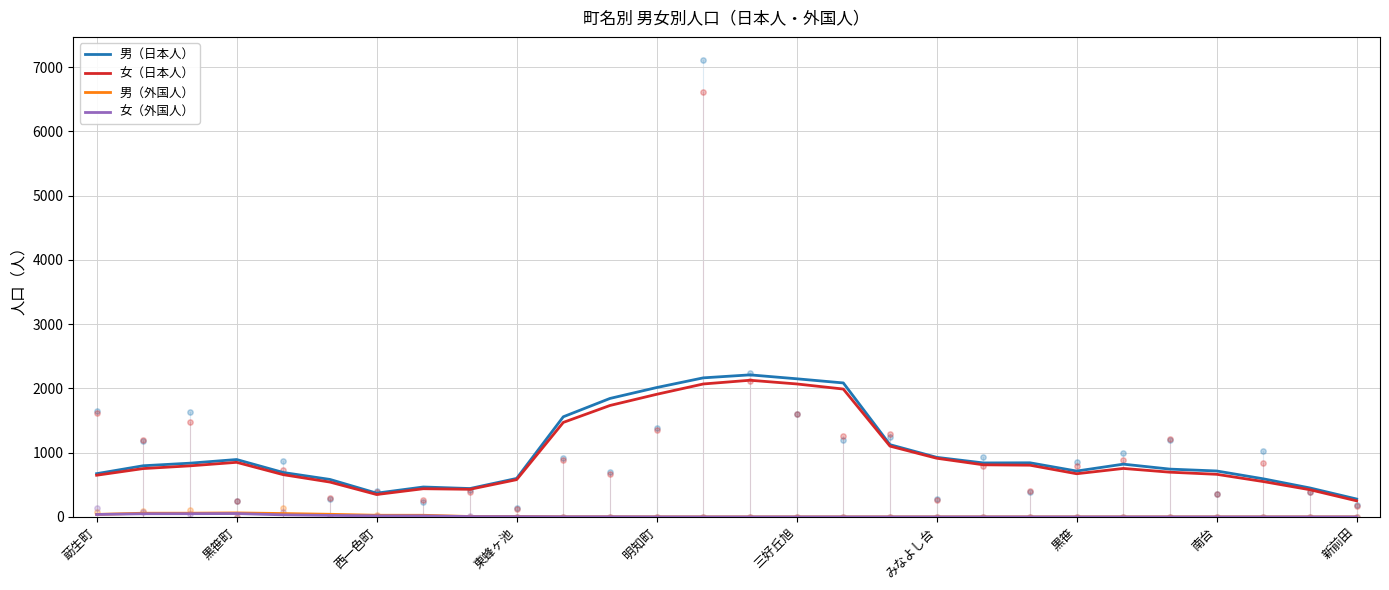

Which series has the largest Y range (max minus min)?

男（日本人）